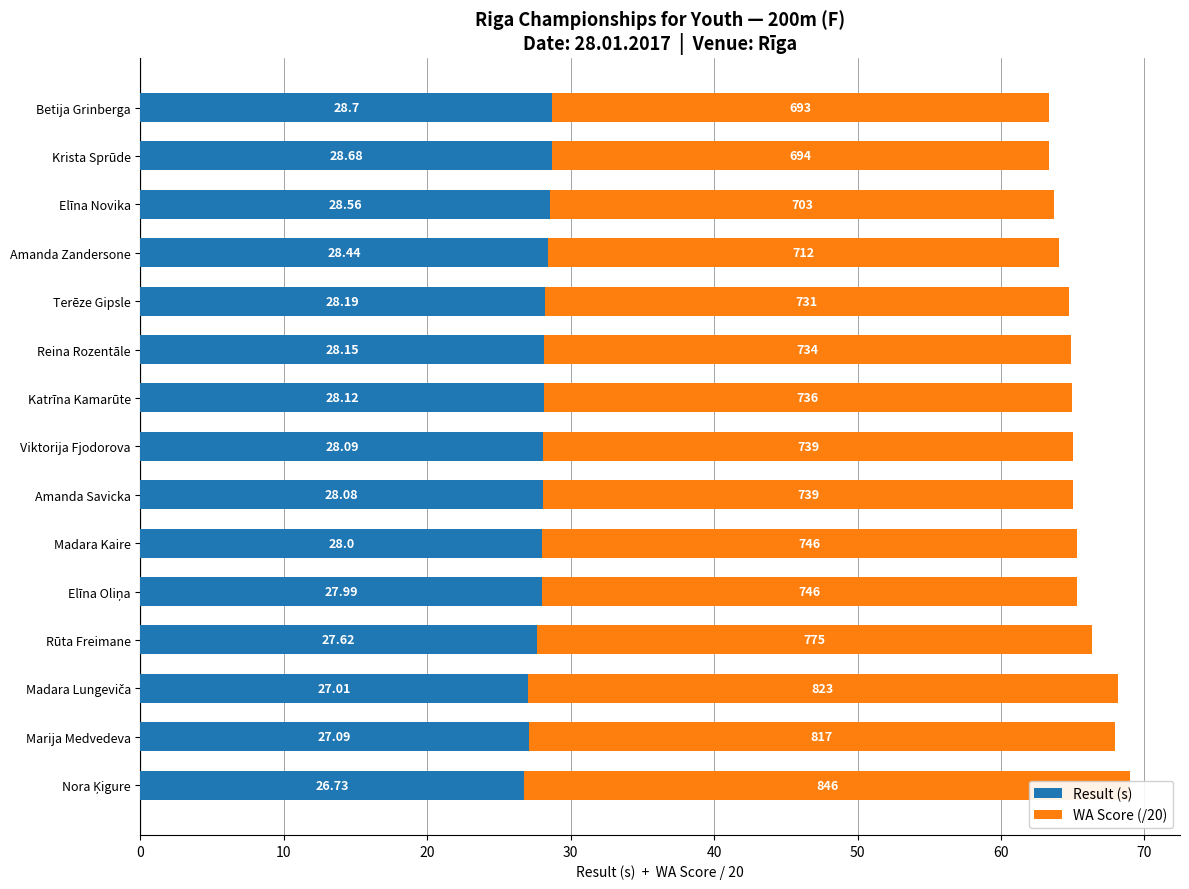

What is the difference between the maximum and second lowest values in the WA Score (/20) series?

7.6